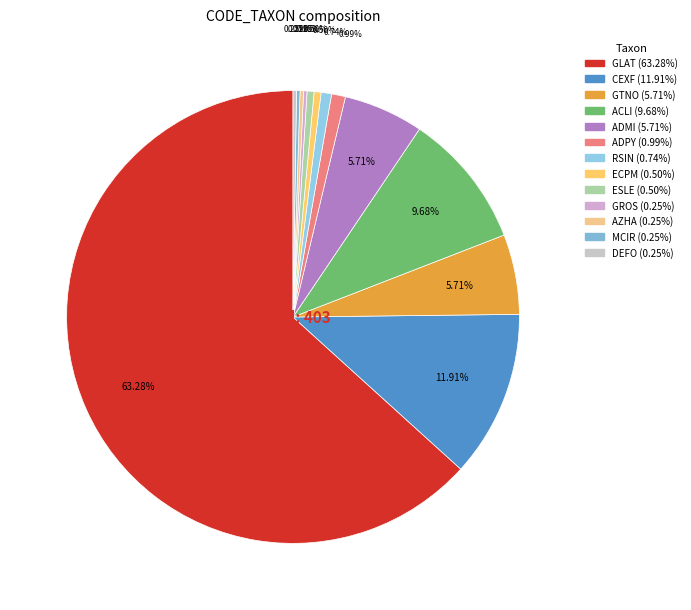

Combined, do GROS and ECPM account for over 50%?

No